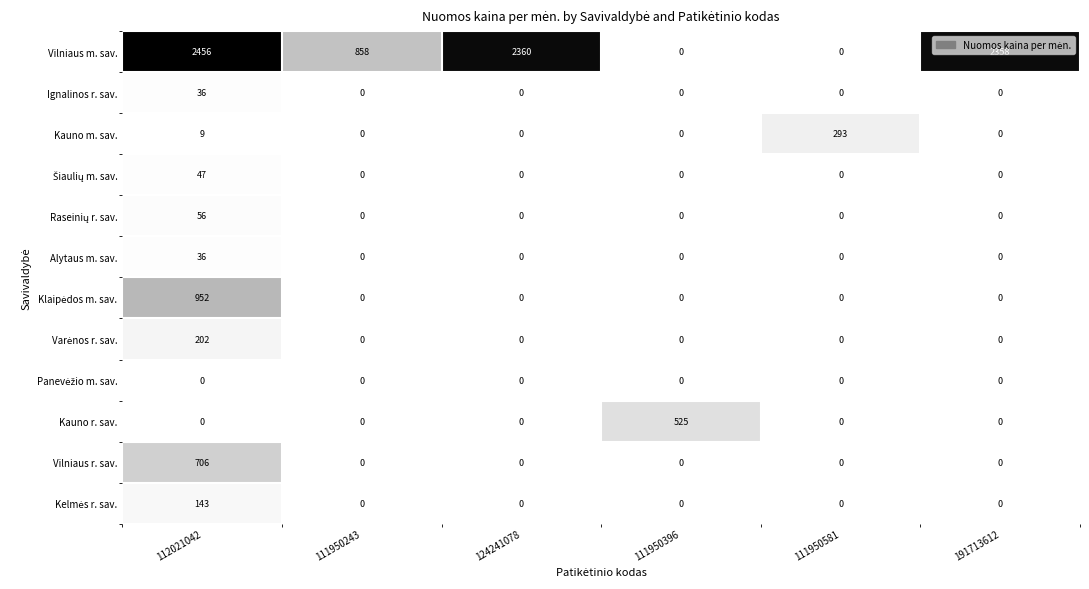

At which category is the sum across all series the highest?

112021042